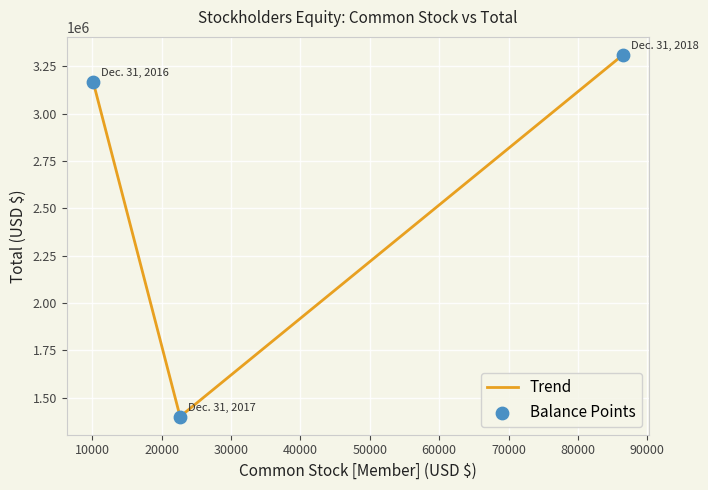

What is the average value?

2625740